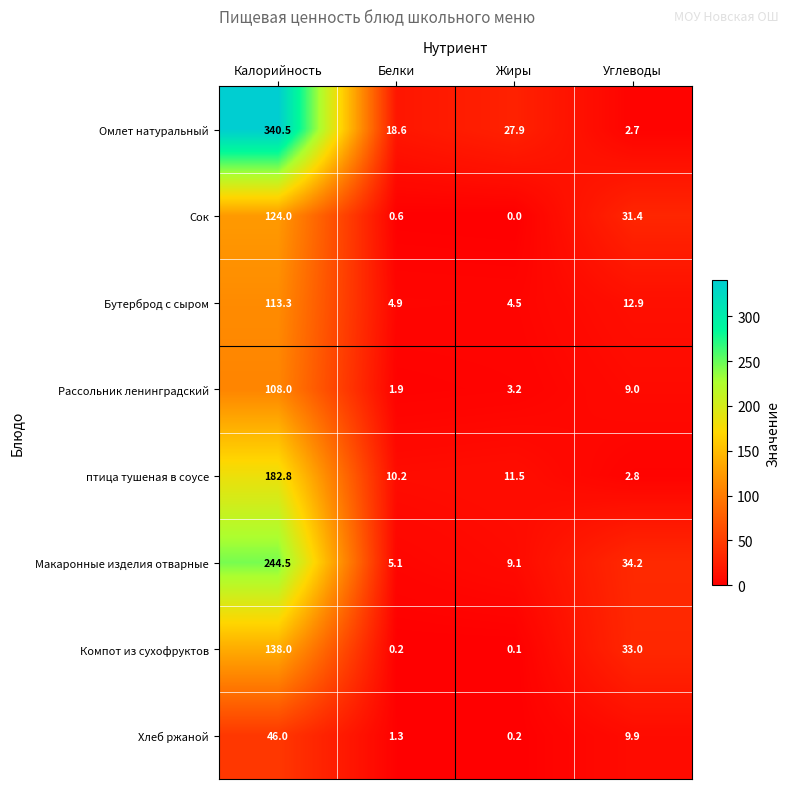

The value of Омлет натуральный at Белки is 18.6. True or false?

True